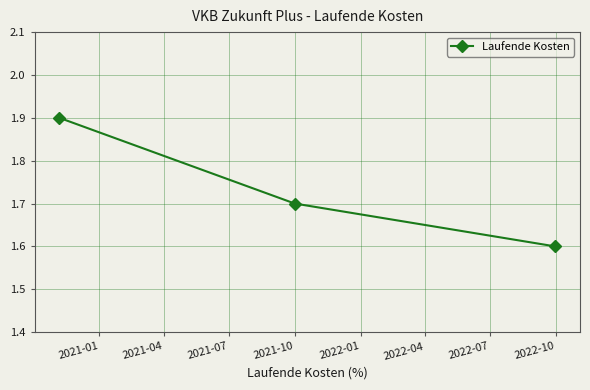

What is the value of the 3rd point from the left?

1.6